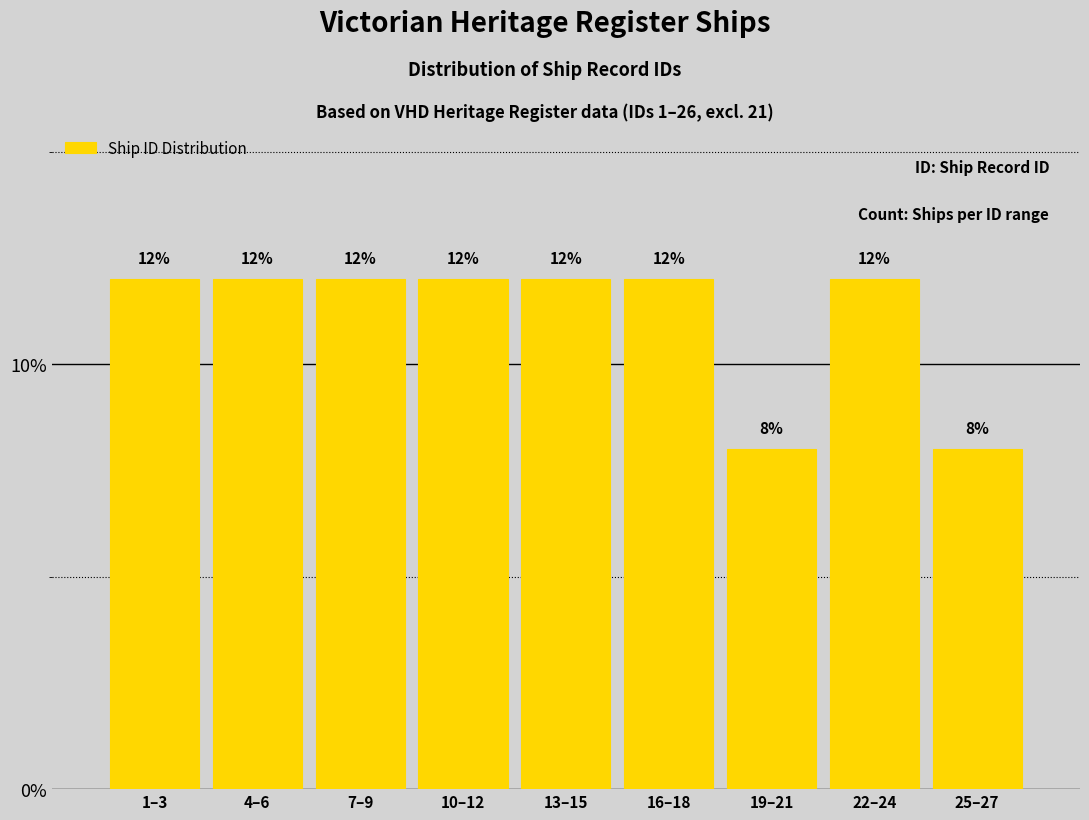

Reading left to right, list all the values displayed in this chart.

12	12	12	12	12	12	8	12	8